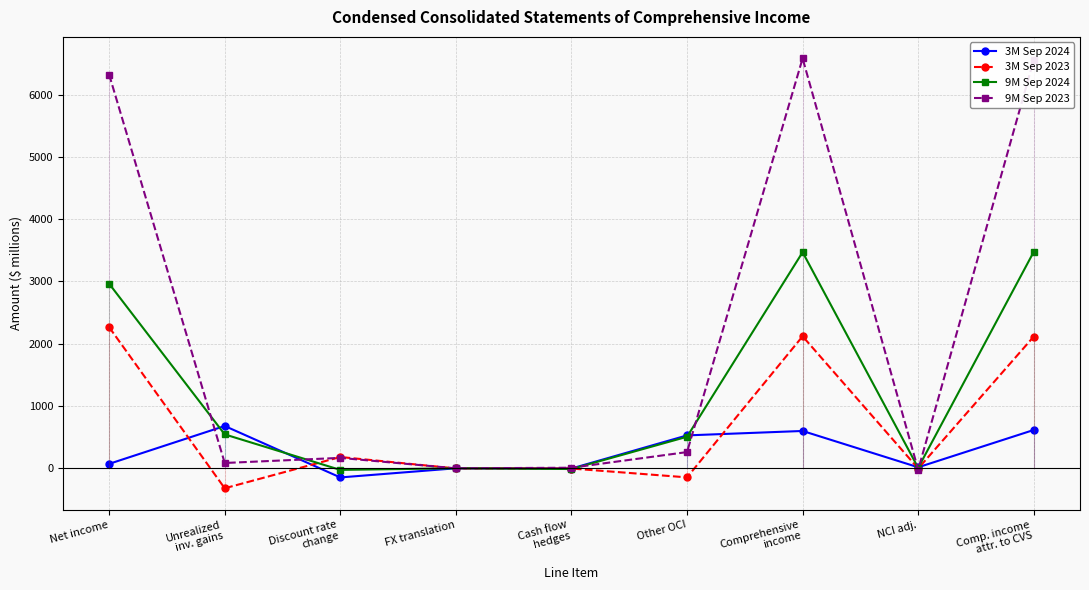

Which label corresponds to the largest value in the chart?

Comprehensive
income